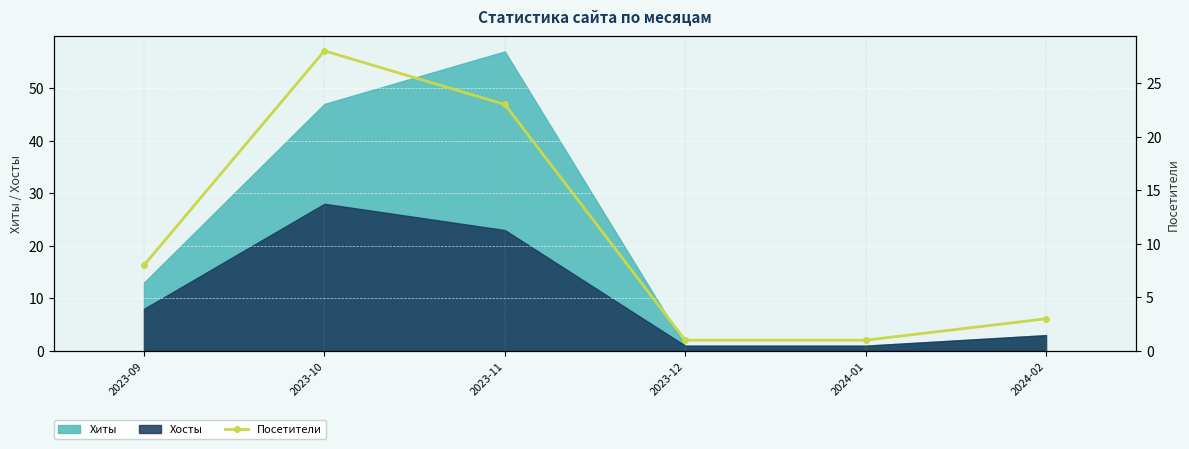

What is the sum of the values at 2024-01 and 2023-09?

9